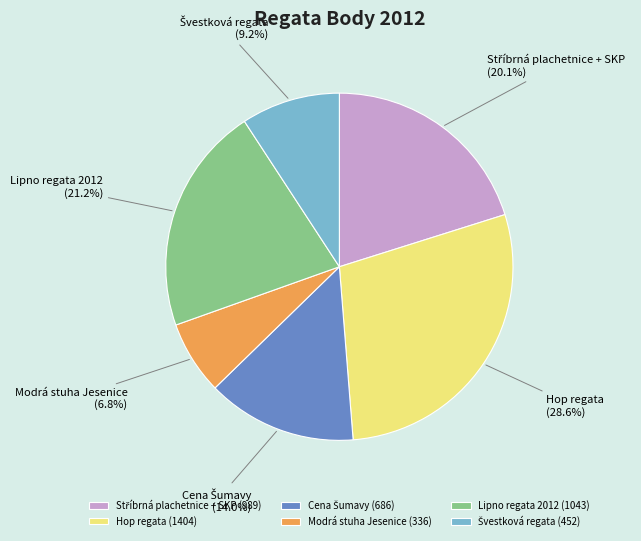

Does any single category account for the majority?

No